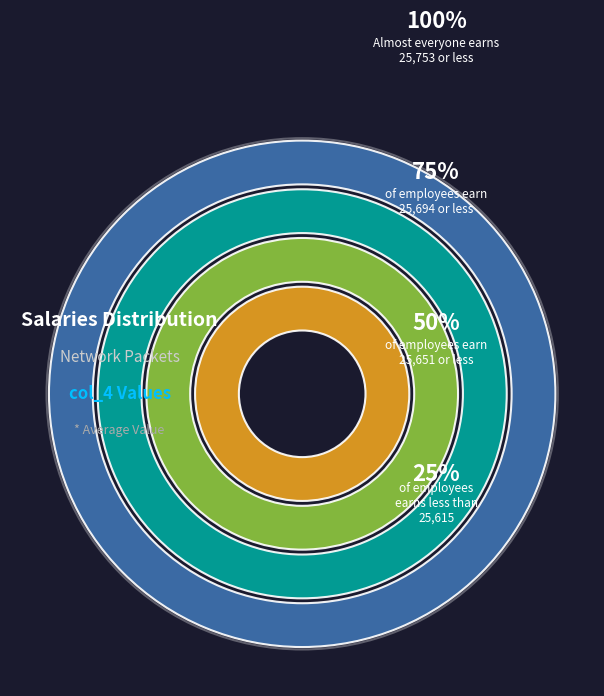

Do 8709 and 8735 together represent more than half of the pie?

No